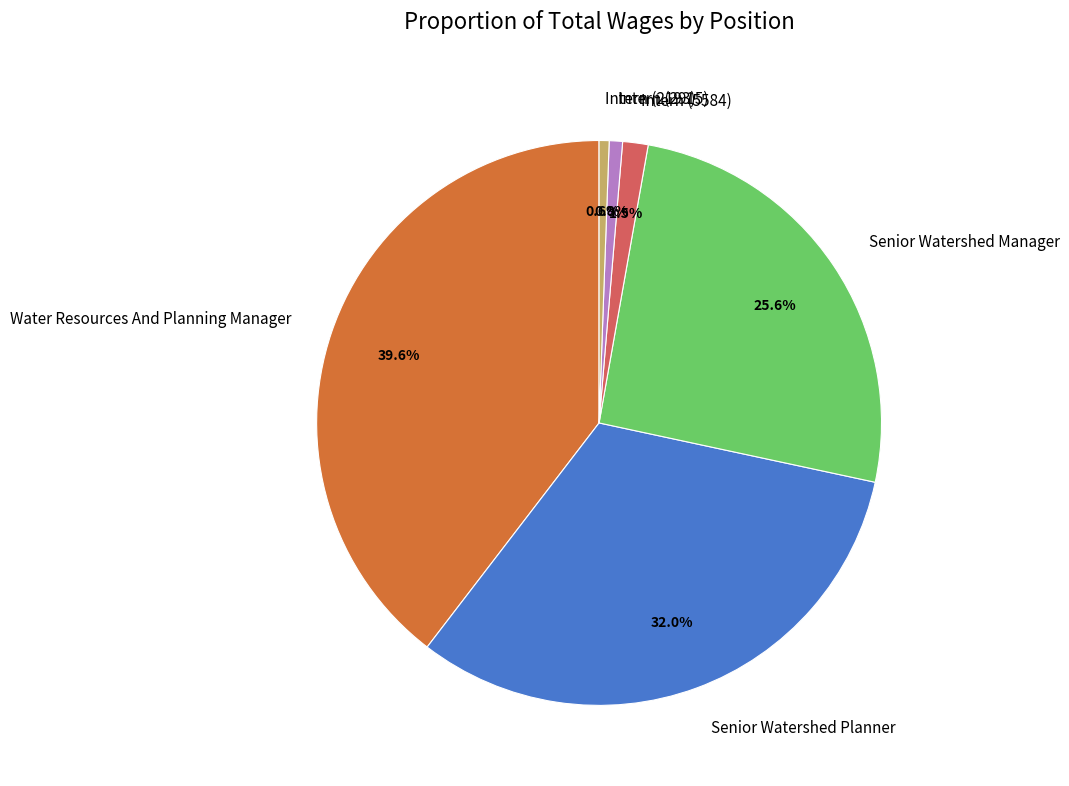

Which has a higher value, Senior Watershed Manager or Senior Watershed Planner?

Senior Watershed Planner